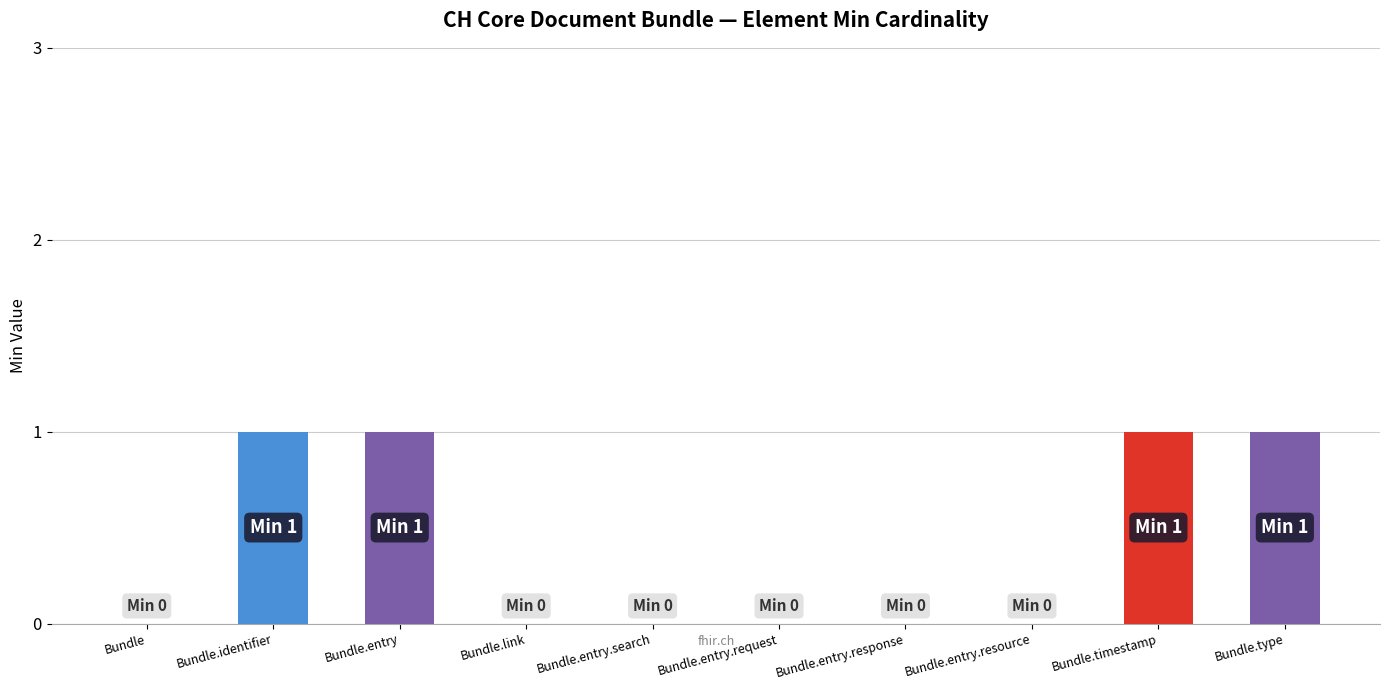

The value at Bundle.entry.search is 1. True or false?

False